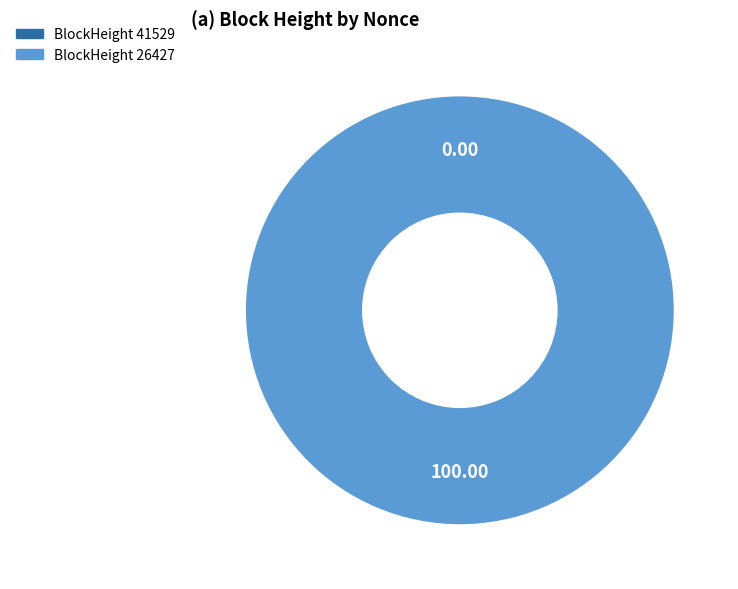

To the nearest percent, what is the average slice percentage?

50%